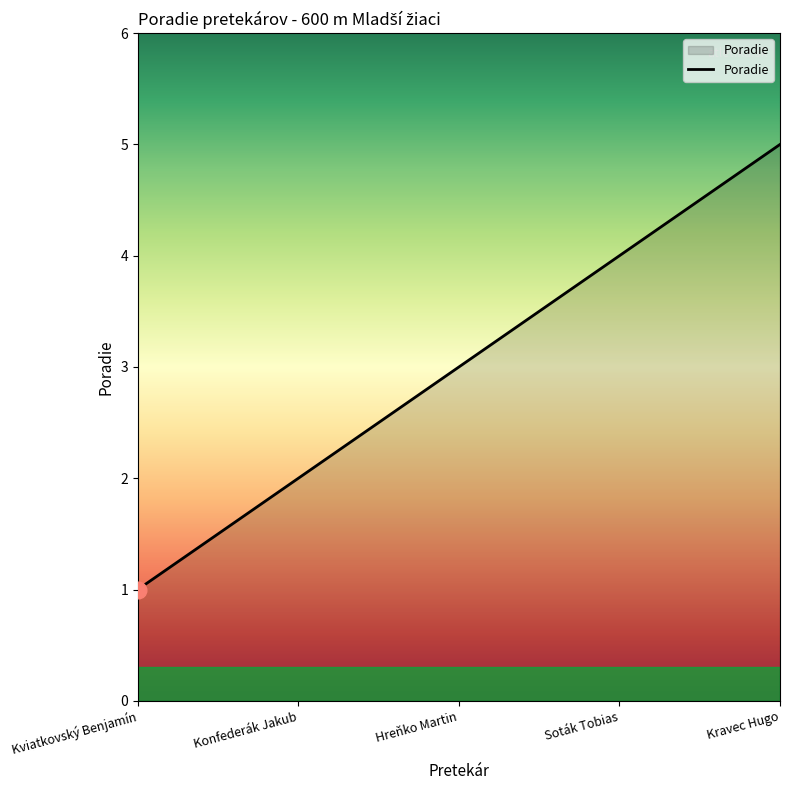

Where is the data nearest to the value 3?

Hreňko Martin